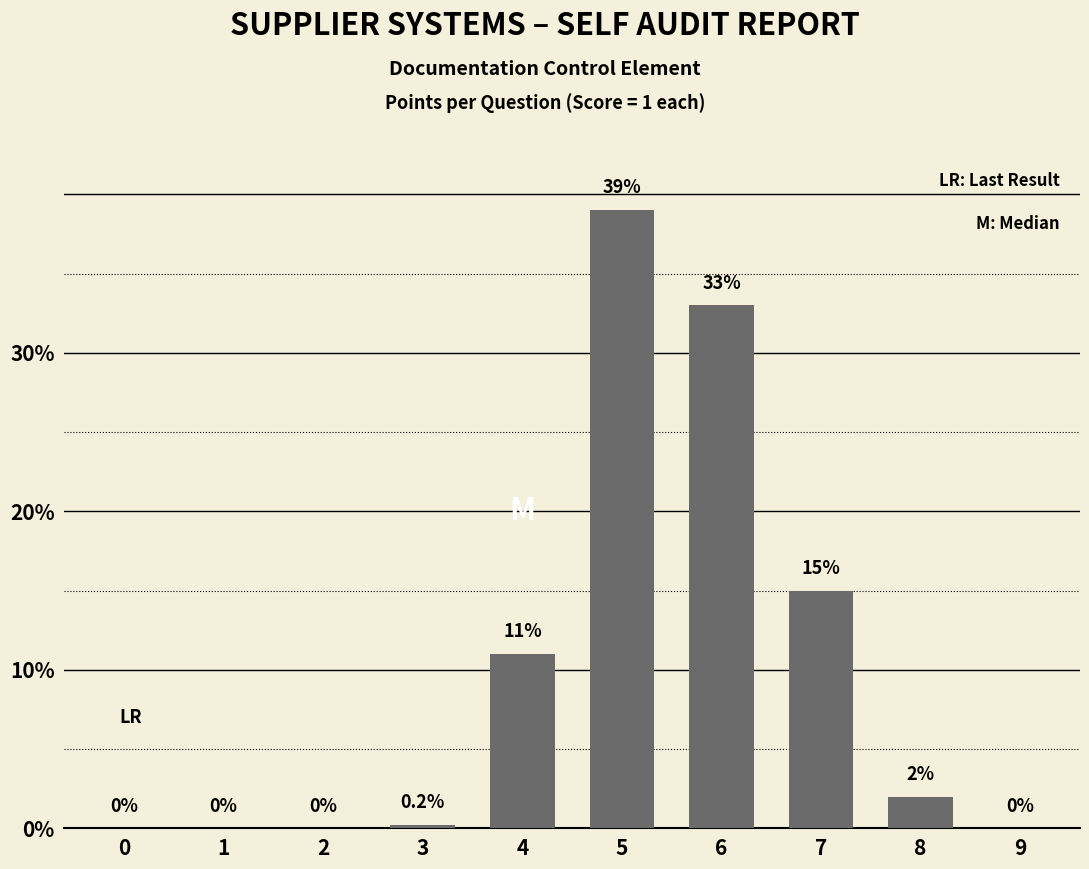

Which label corresponds to the largest value in the chart?

5